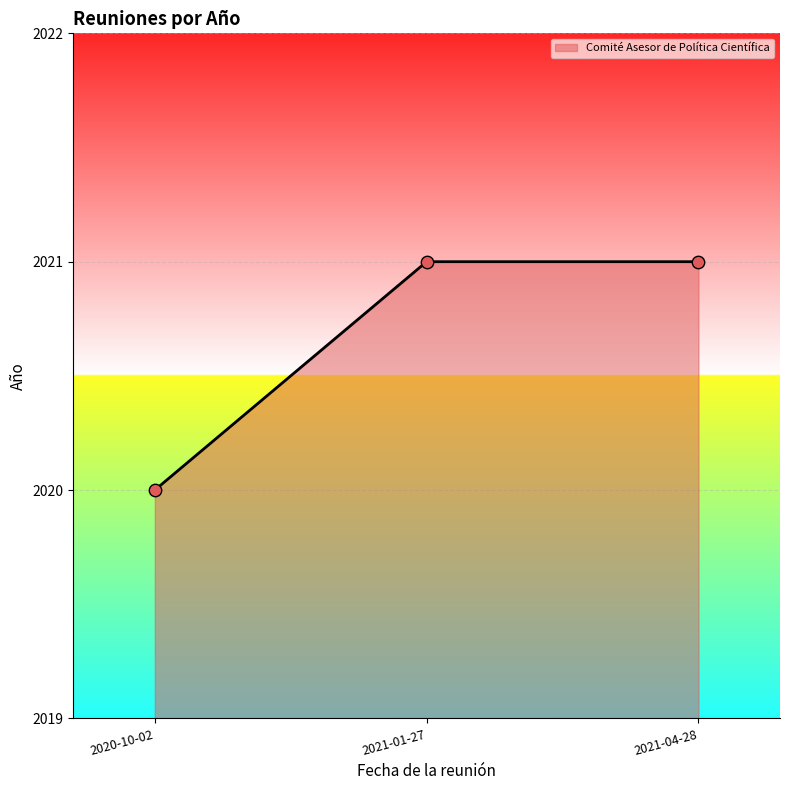

What is the change in value from 2020-10-02 to 2021-04-28?

+1